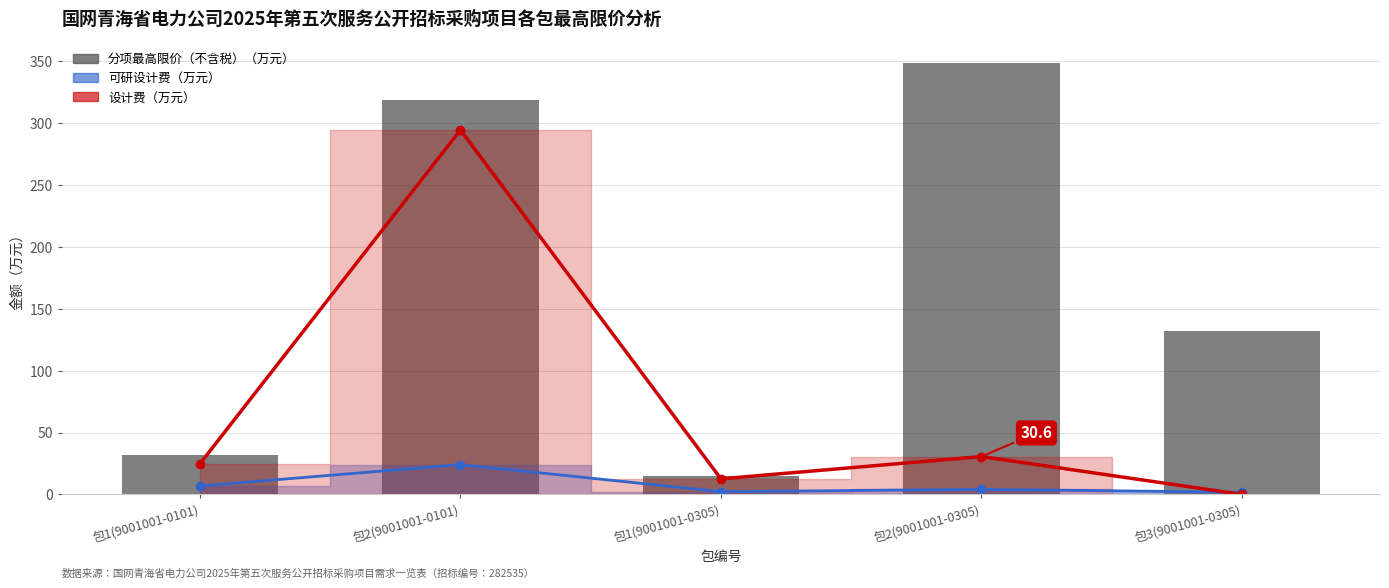

List the labels in order of value, largest first.

包2(9001001-0305), 包2(9001001-0101), 包3(9001001-0305), 包1(9001001-0101), 包1(9001001-0305)